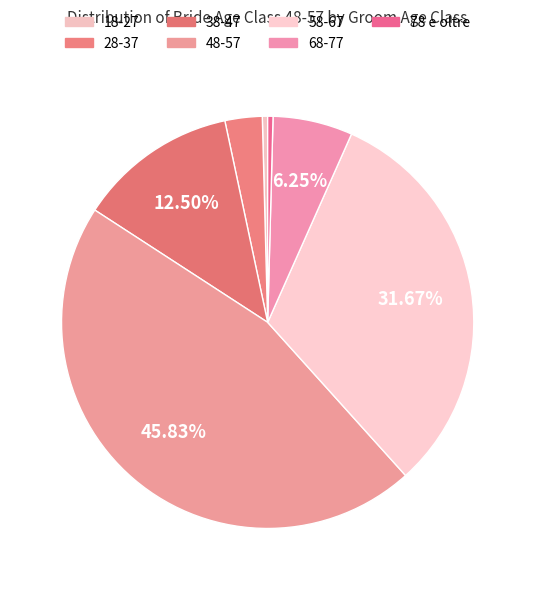

What is the smallest slice in the pie chart?

18-27